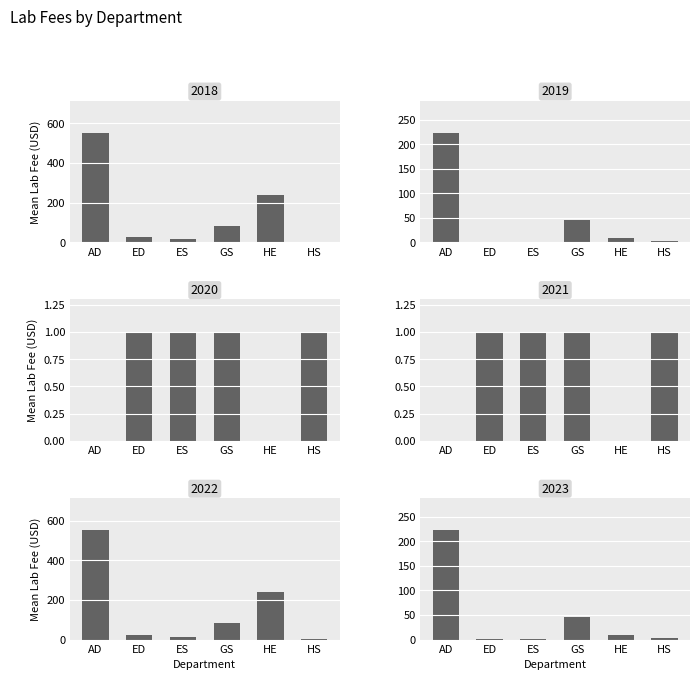

The 02 series shows 1.8 at HS. True or false?

False